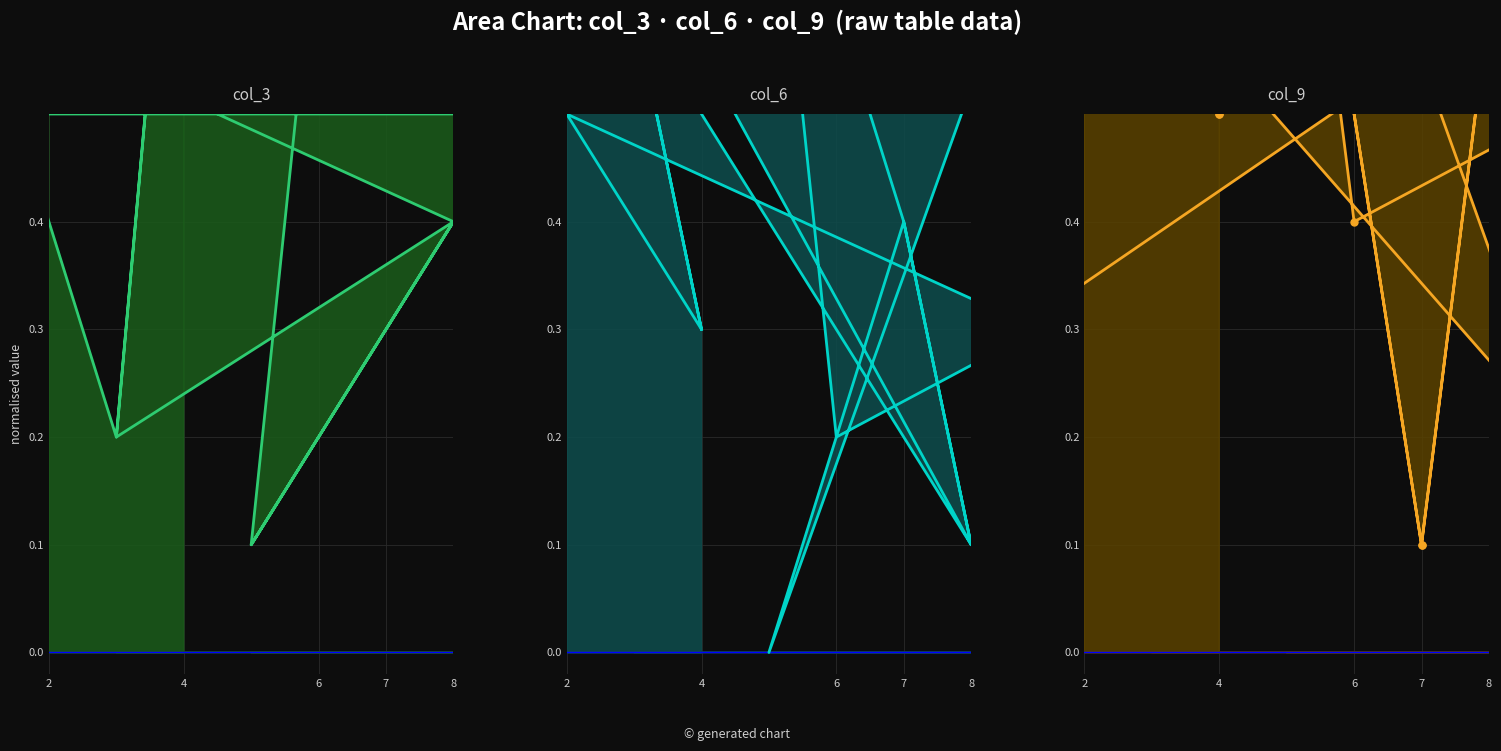

How many interior local peaks does the col_9 series have?

6